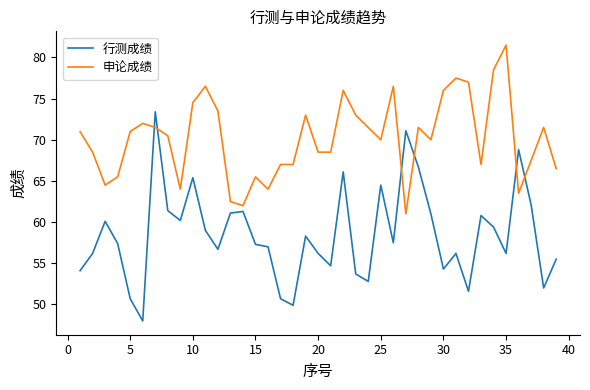

What is the greatest value displayed?

81.5